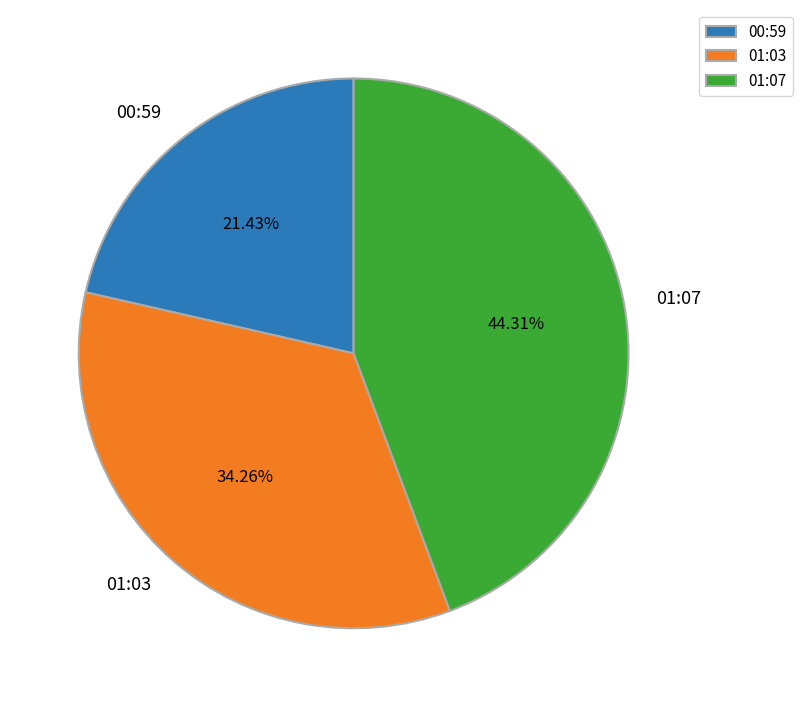

Rank the categories by value from highest to lowest.

01:07, 01:03, 00:59